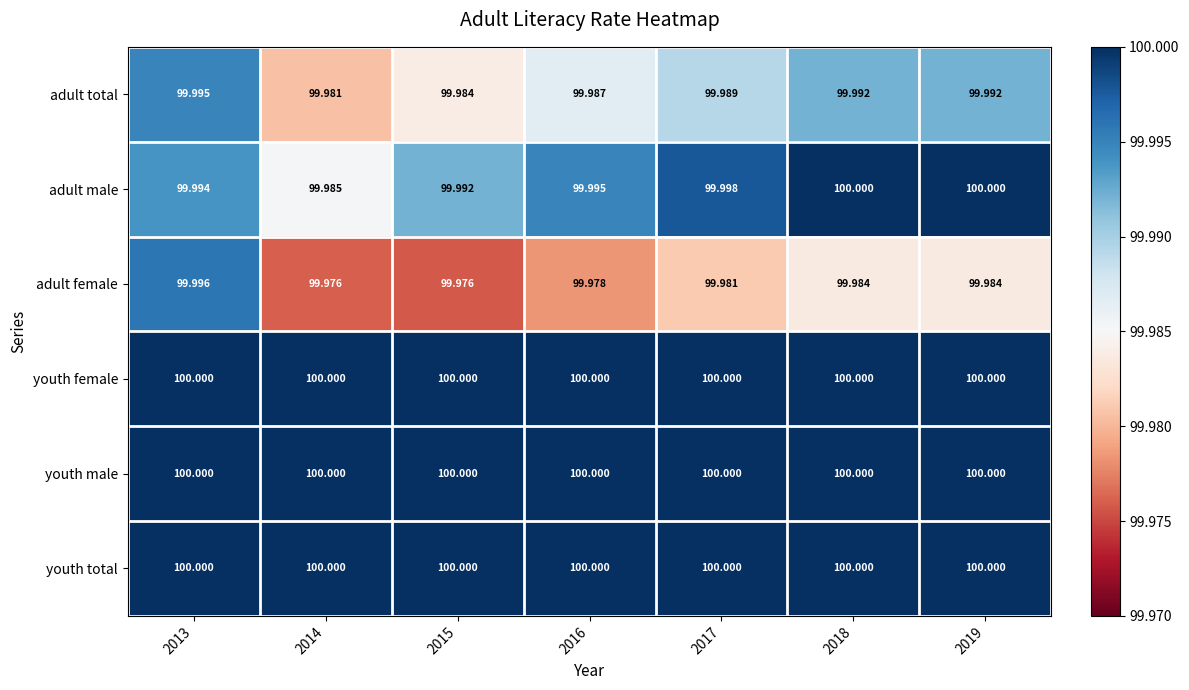

Which series has the largest range (max minus min)?

adult female